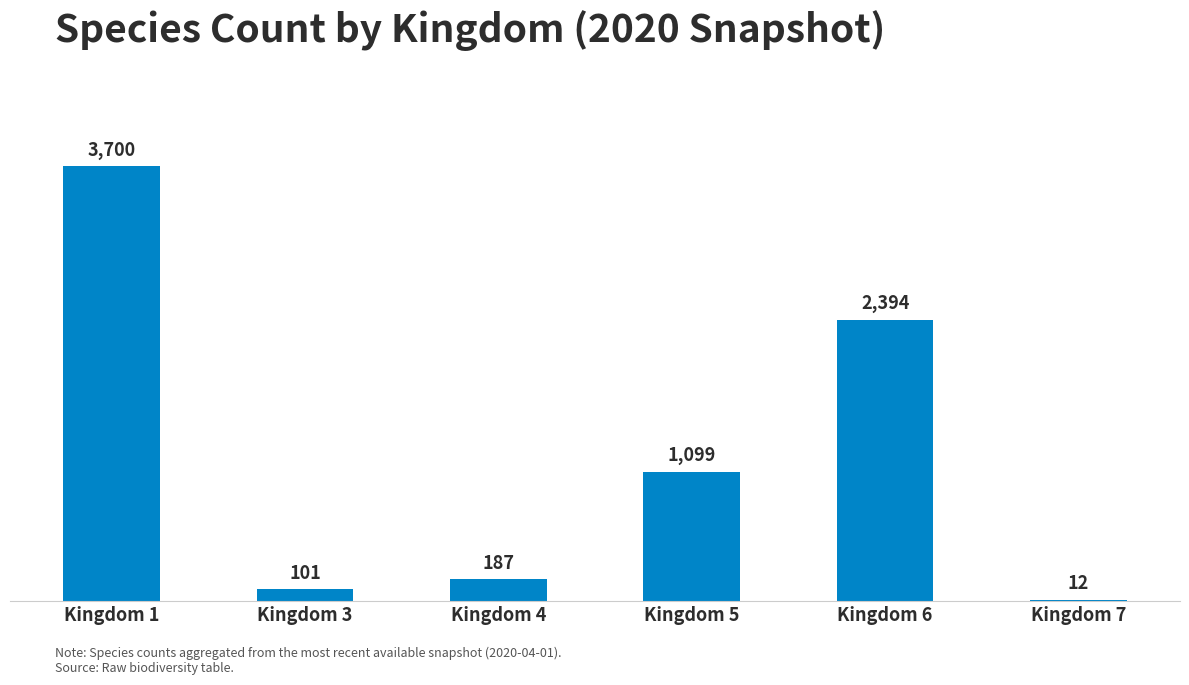

Are the bars horizontal?

No